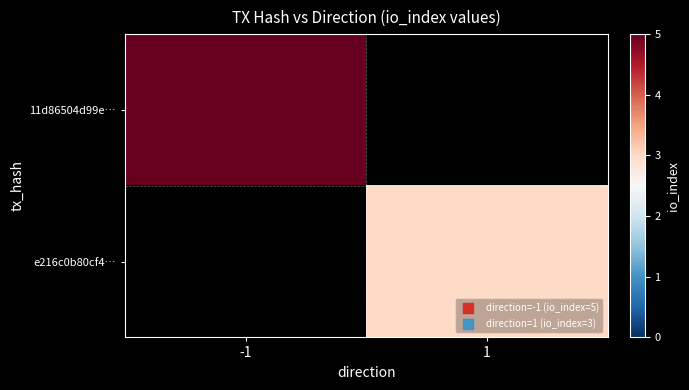

Is it true that e216c0b80cf4… equals 4.4 at 1?

False